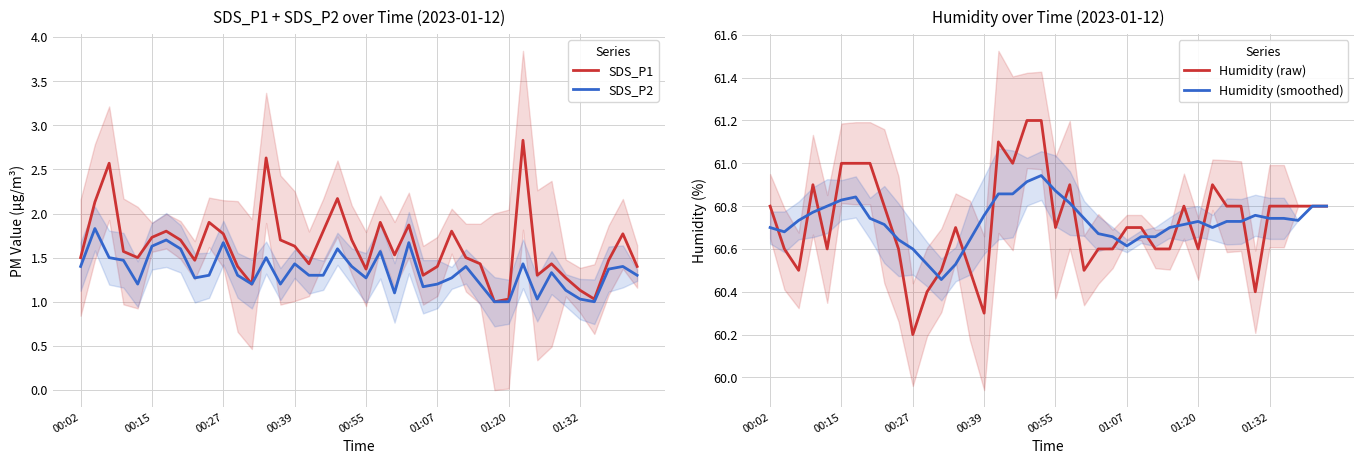

Reading left to right, what are all the values shown in this chart?

SDS_P1: 1.5	2.1	2.6	1.6	1.5	1.7	1.8	1.7	1.5	1.9	1.8	1.4	1.2	2.6	1.7	1.6	1.4	1.8	2.2	1.7	1.4	1.9	1.5	1.9	1.3	1.4	1.8	1.5	1.4	1.0	1.0	2.8	1.3	1.4	1.3	1.1	1.0	1.5	1.8	1.4
SDS_P2: 1.4	1.8	1.5	1.5	1.2	1.6	1.7	1.6	1.3	1.3	1.7	1.3	1.2	1.5	1.2	1.4	1.3	1.3	1.6	1.4	1.3	1.6	1.1	1.7	1.2	1.2	1.3	1.4	1.2	1.0	1.0	1.4	1.0	1.3	1.1	1.0	1.0	1.4	1.4	1.3
Humidity (raw): 60.8	60.6	60.5	60.9	60.6	61.0	61.0	61.0	60.8	60.6	60.2	60.4	60.5	60.7	60.5	60.3	61.1	61.0	61.2	61.2	60.7	60.9	60.5	60.6	60.6	60.7	60.7	60.6	60.6	60.8	60.6	60.9	60.8	60.8	60.4	60.8	60.8	60.8	60.8	60.8
Humidity (smoothed): 60.7	60.7	60.7	60.8	60.8	60.8	60.8	60.7	60.7	60.6	60.6	60.5	60.5	60.5	60.6	60.8	60.9	60.9	60.9	60.9	60.9	60.8	60.7	60.7	60.7	60.6	60.7	60.7	60.7	60.7	60.7	60.7	60.7	60.7	60.8	60.7	60.7	60.7	60.8	60.8